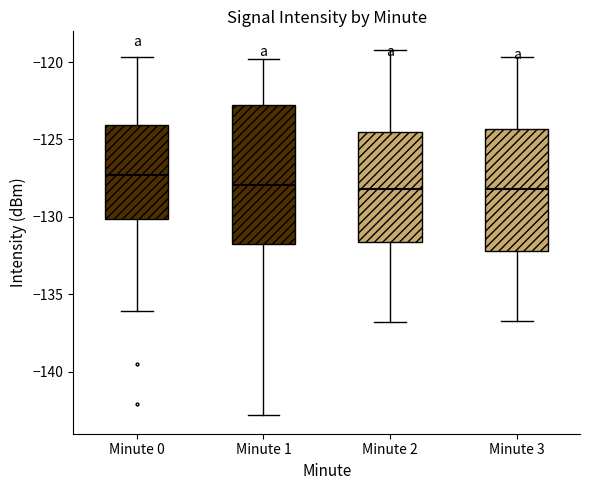

Which box is the tallest, from its lower edge to its upper edge?

Minute 1